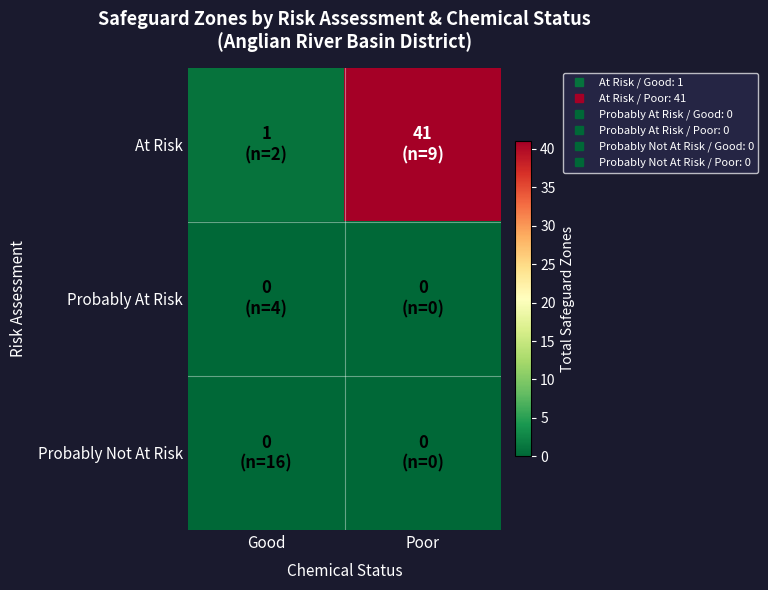

At Good, list the series in order from largest to smallest.

At Risk, Probably At Risk, Probably Not At Risk